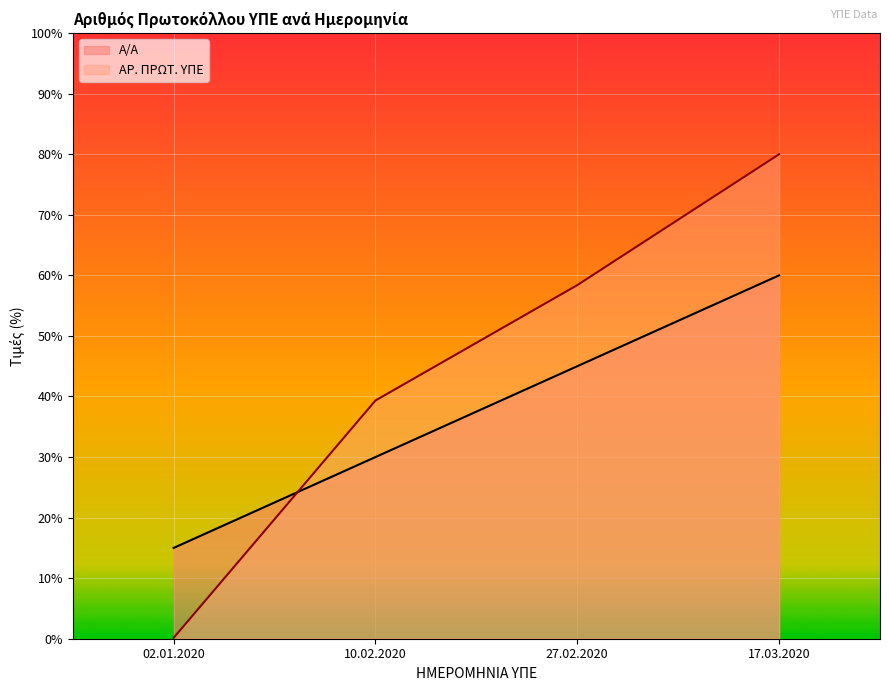

How many categories are shown in the chart?

4